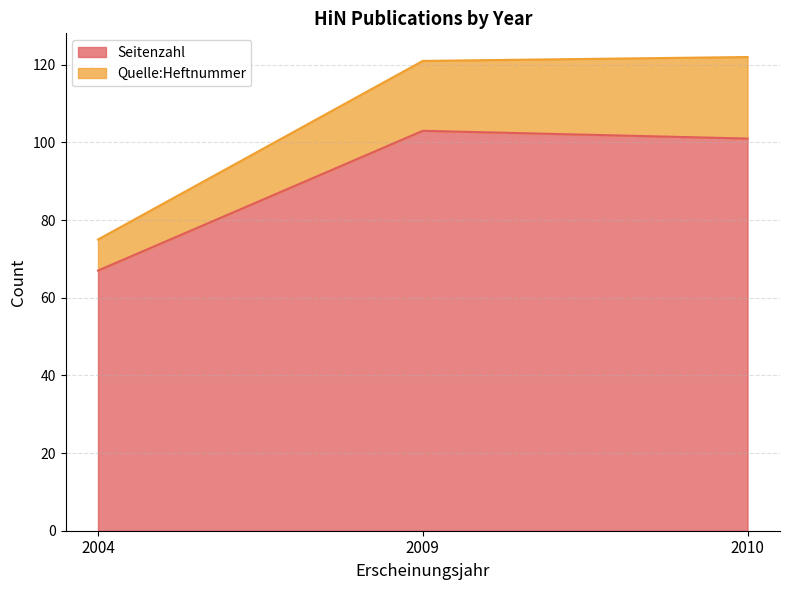

The value of Quelle:Heftnummer at 2010 is 12. True or false?

False